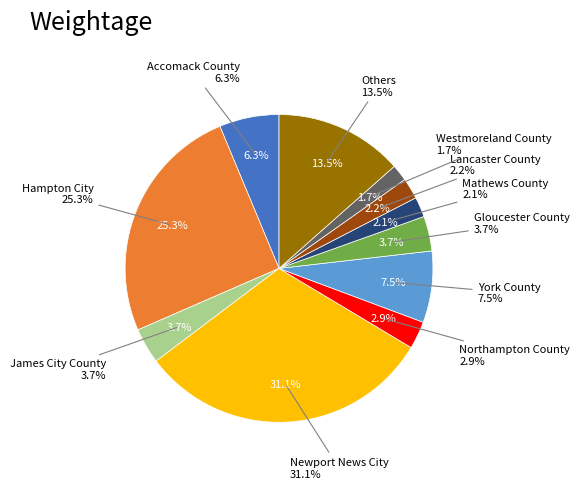

Which slice is the largest?

Newport News City